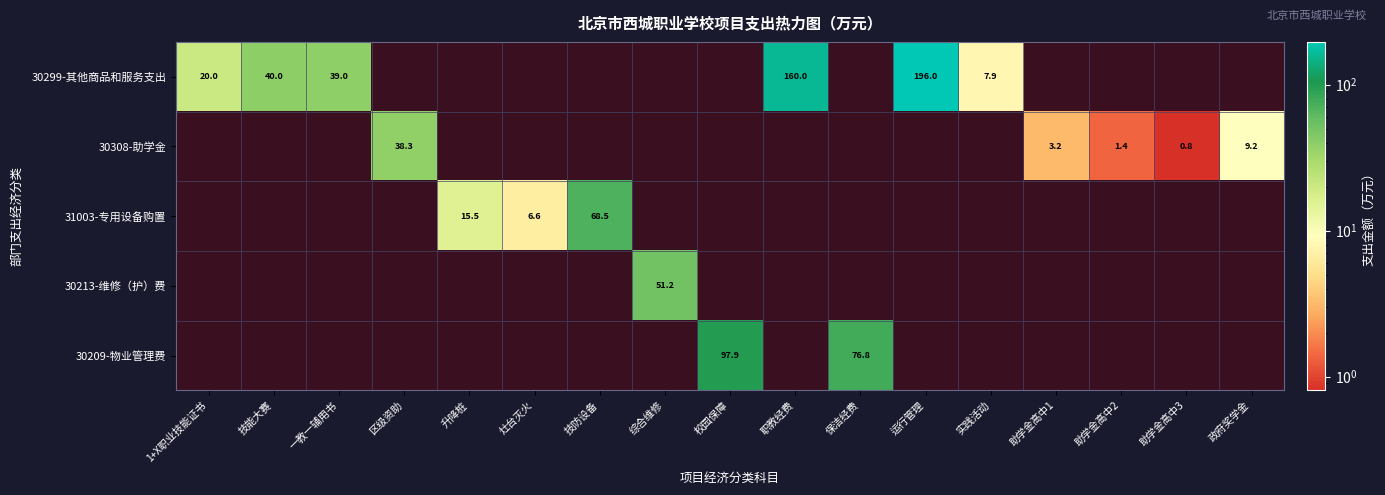

True or false: 30299-其他商品和服务支出 has a value of 196.0 at 运行管理.

True